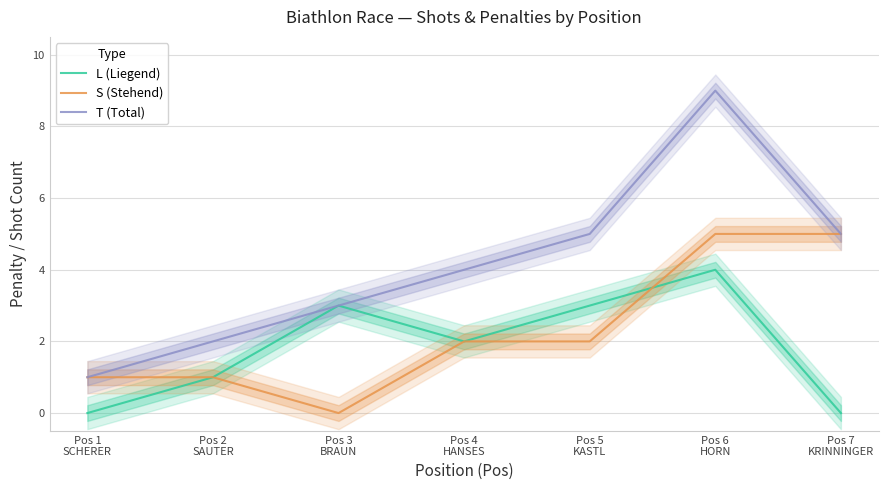

Between which two adjacent categories do S (Stehend) and L (Liegend) first intersect?

Pos 5
KASTL and Pos 6
HORN